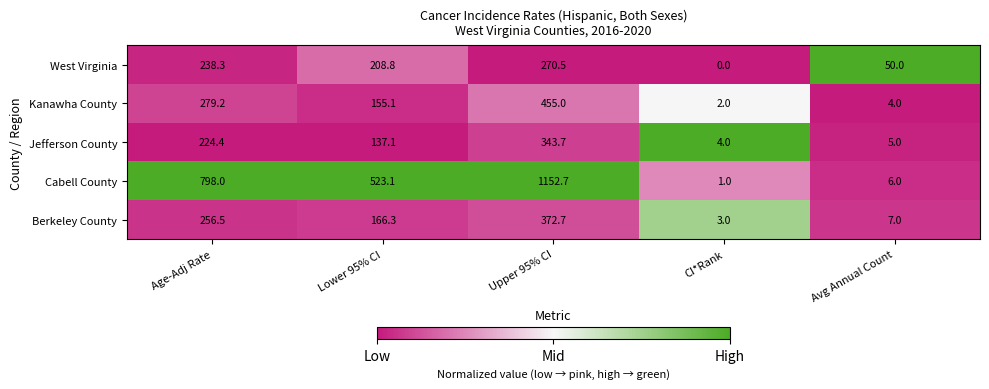

At how many categories does at least one series exceed 0?

5